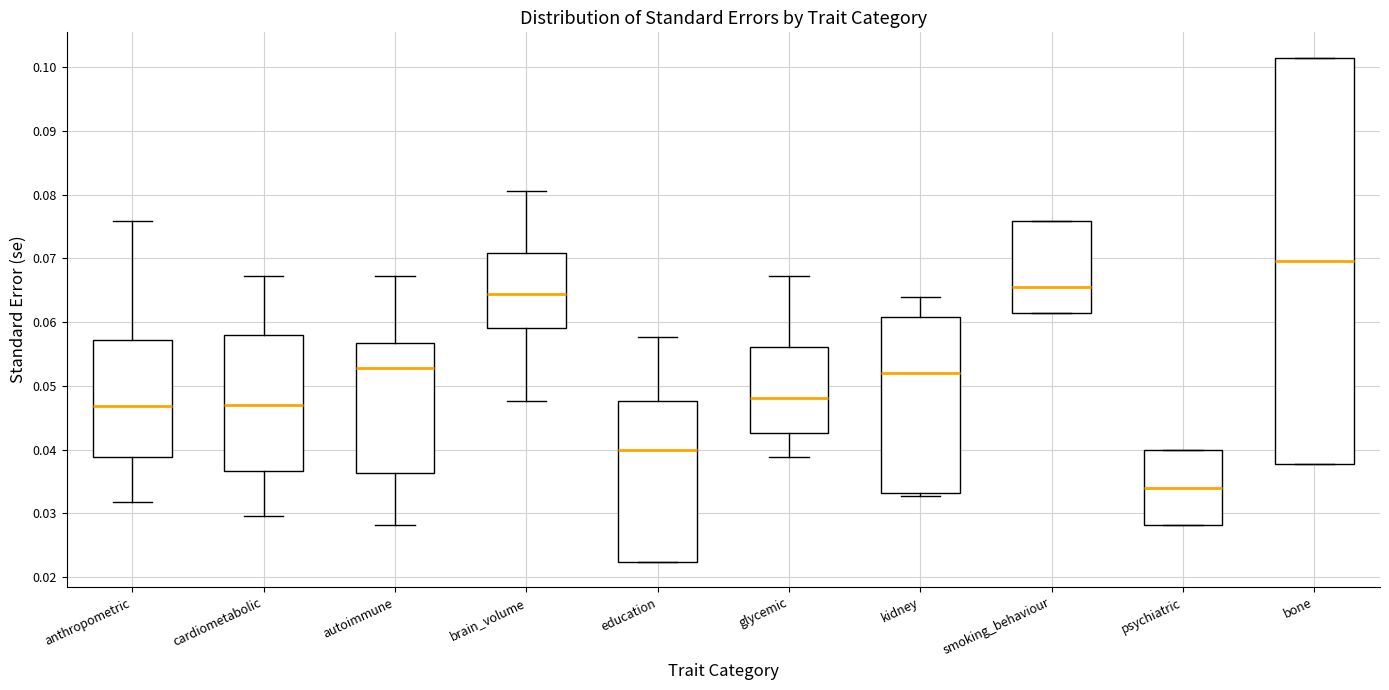

Where is the lower edge of the box for kidney on the y-axis? The values are not printed on the chart, so give them approximately, as read against the axis.

0.033